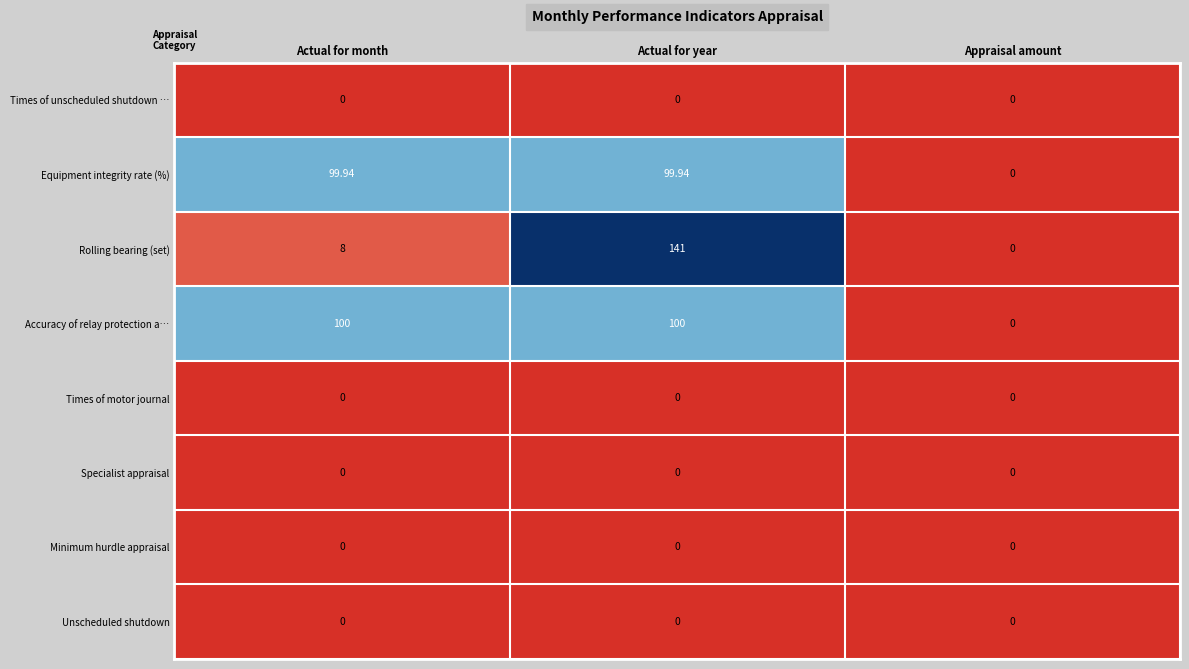

At which category is the sum across all series the highest?

Actual for year